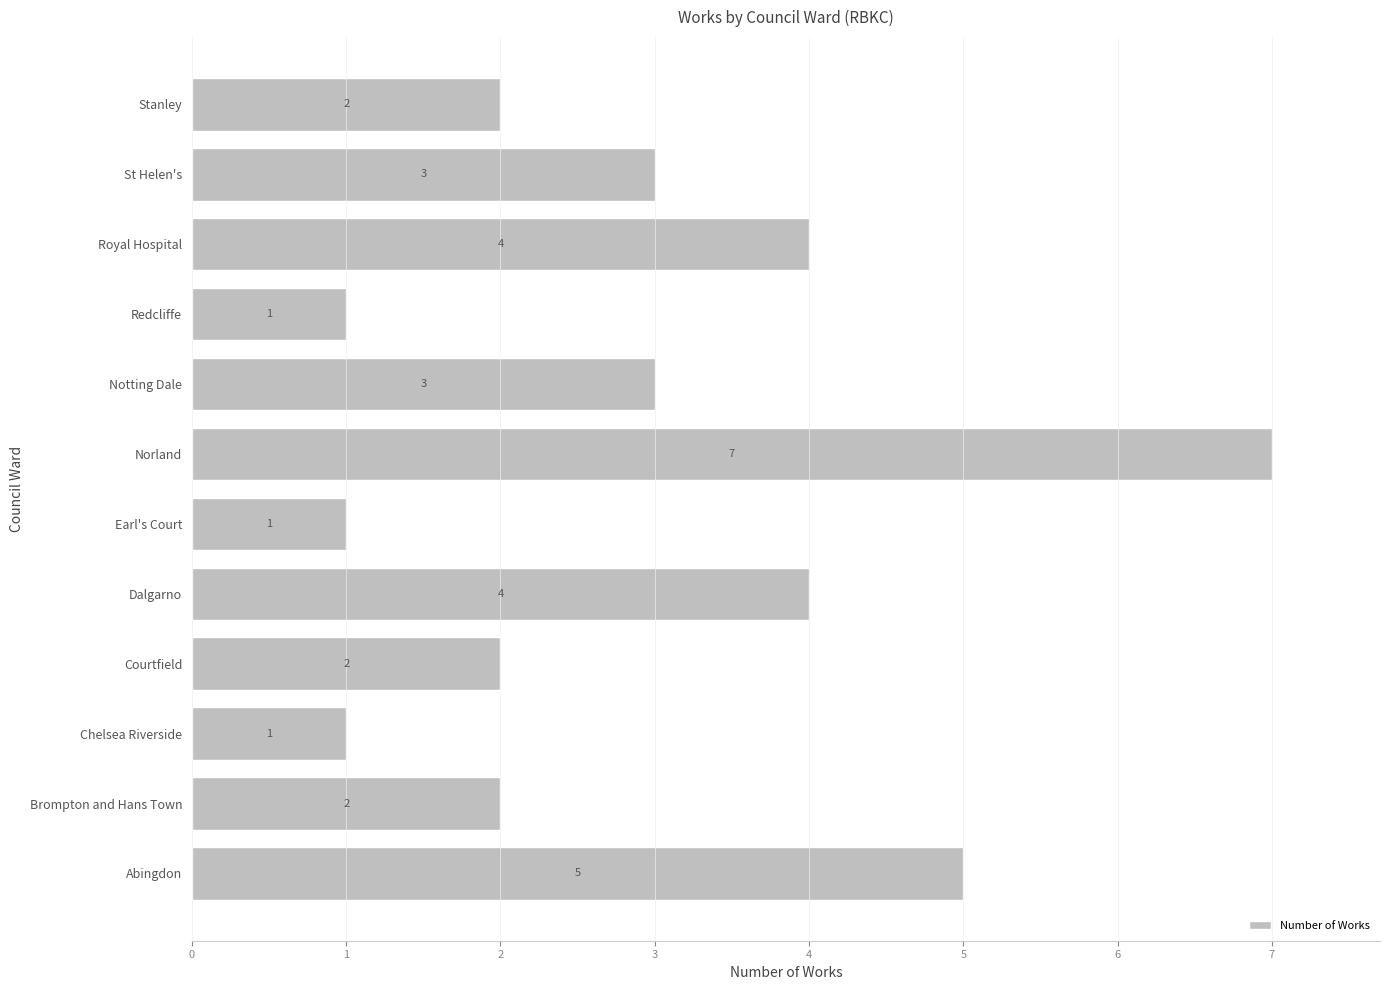

Reading bottom to top, what are all the values shown in this chart?

5	2	1	2	4	1	7	3	1	4	3	2